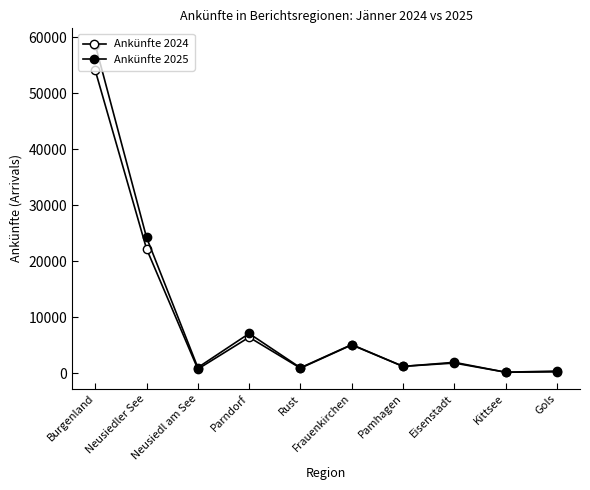

How many series are shown in this chart?

2